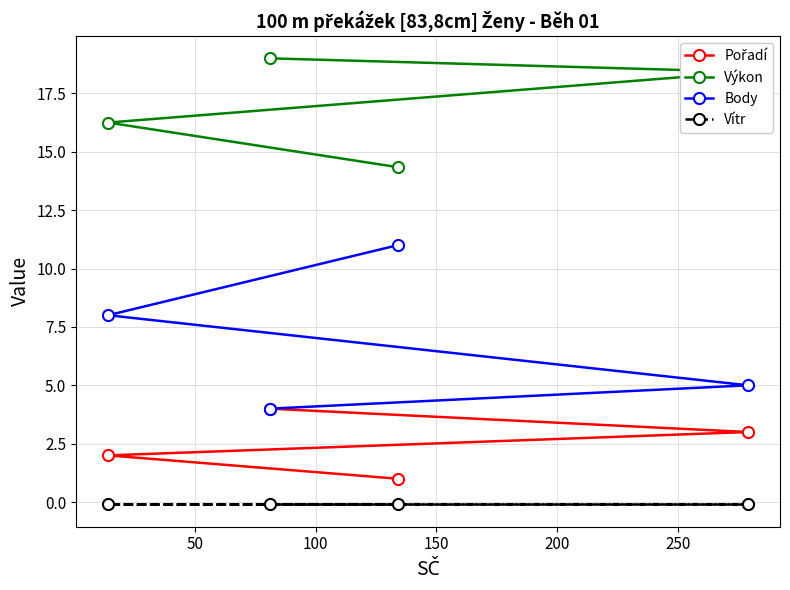

What is the value of the Výkon point at the 3rd from the left?

14.3